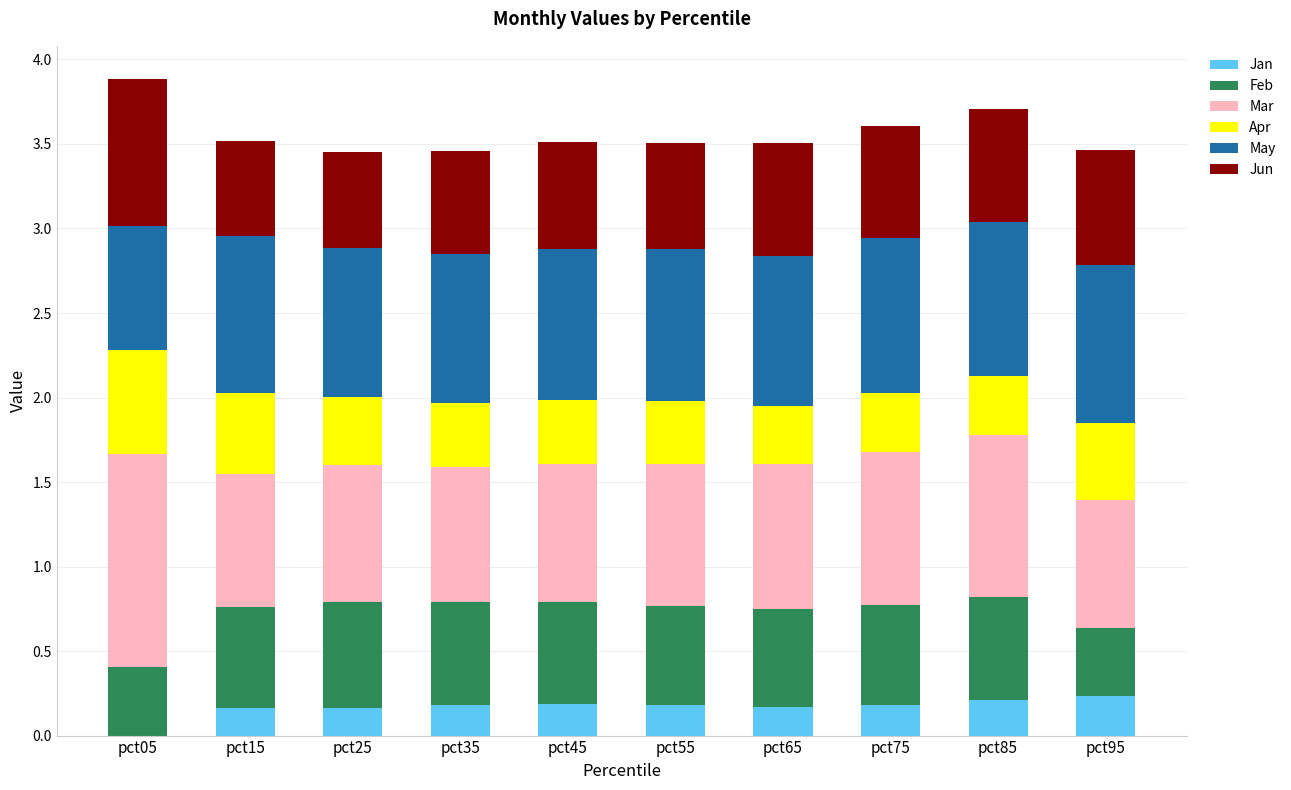

What is the total value across all series at pct95?

3.5